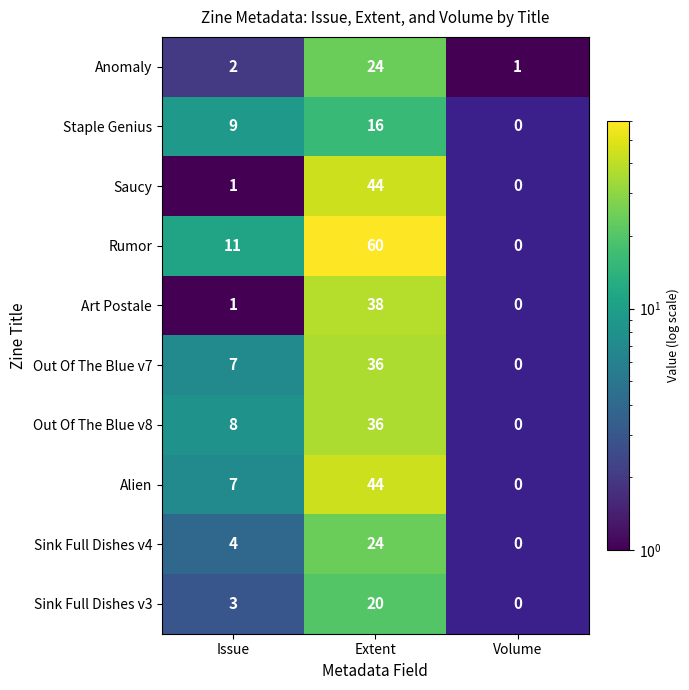

How many values in the Alien series are below 7?

1